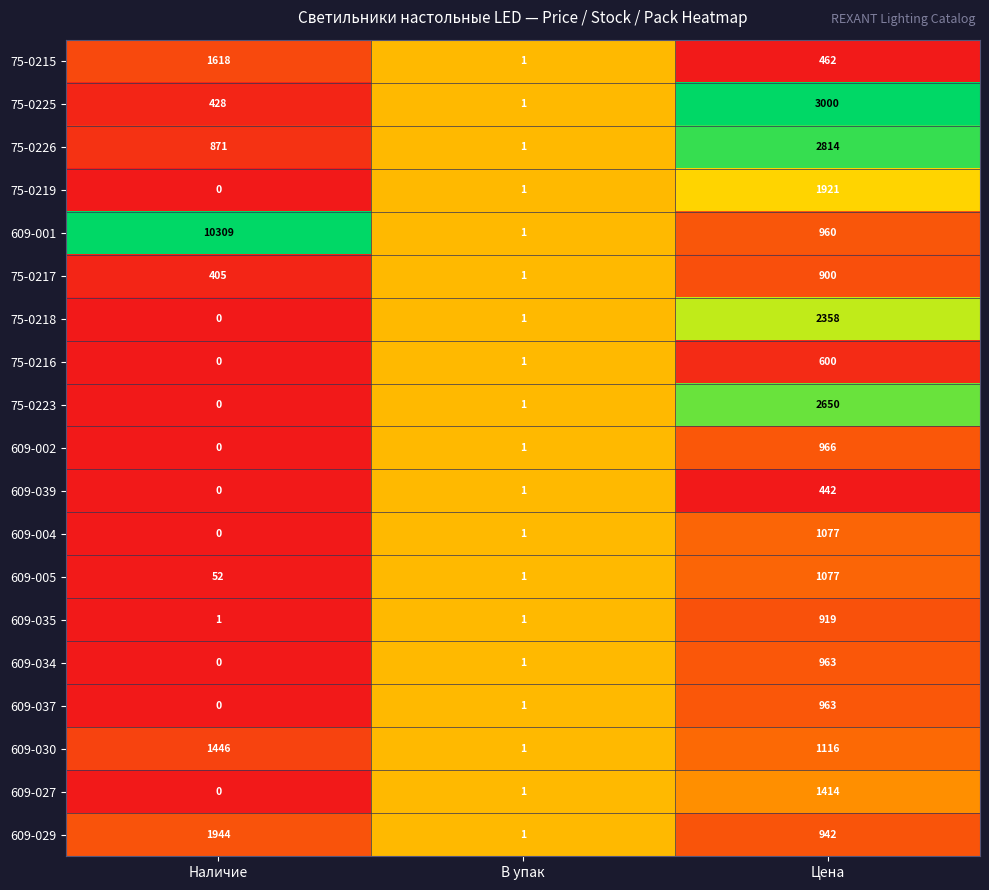

Is it true that 75-0218 equals 1 at В упак?

True